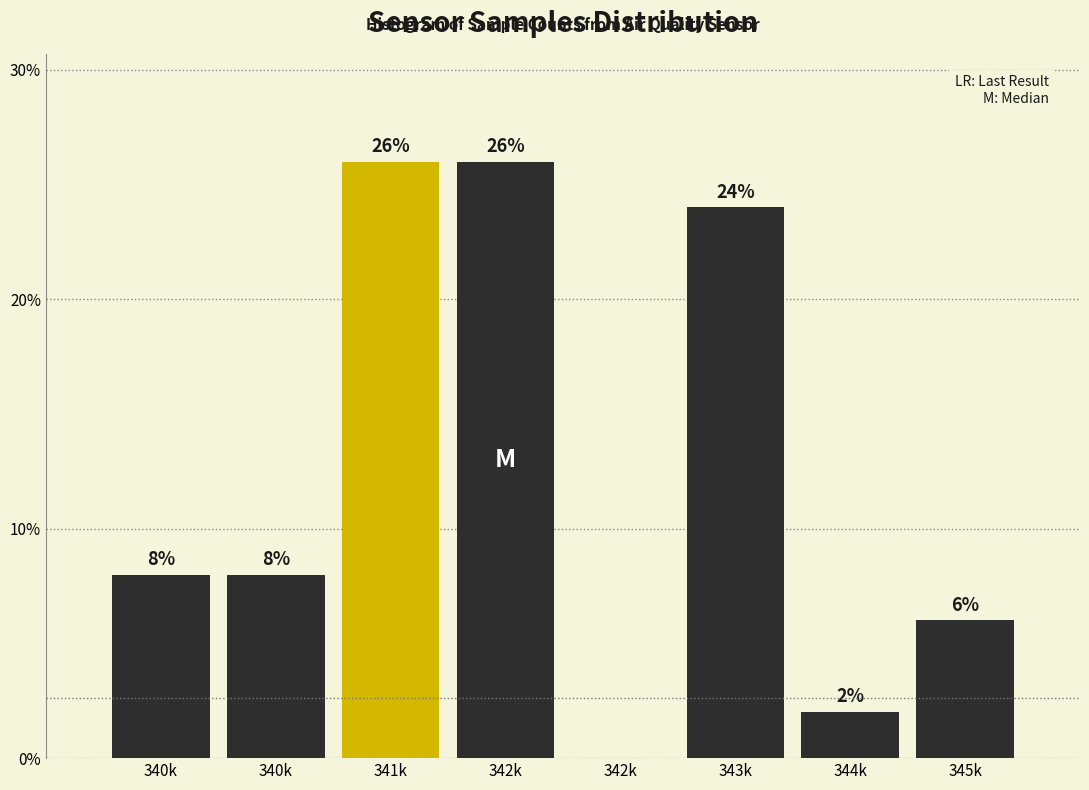

How many data points does each series have?

8